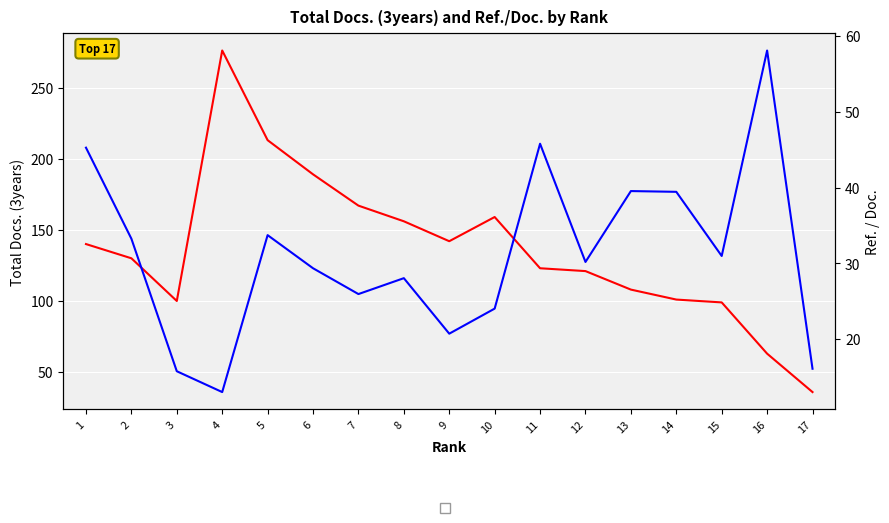

What is the spread (max minus min) of values at 12?

90.8